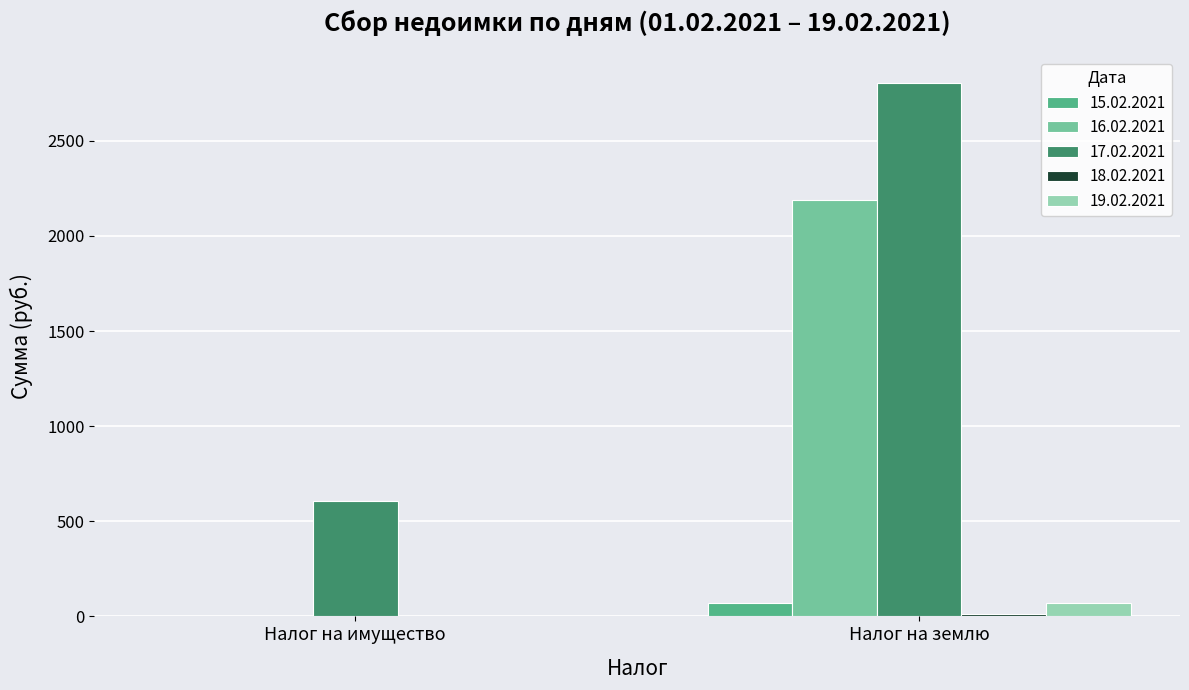

Which label corresponds to the largest value in the chart?

Налог на землю